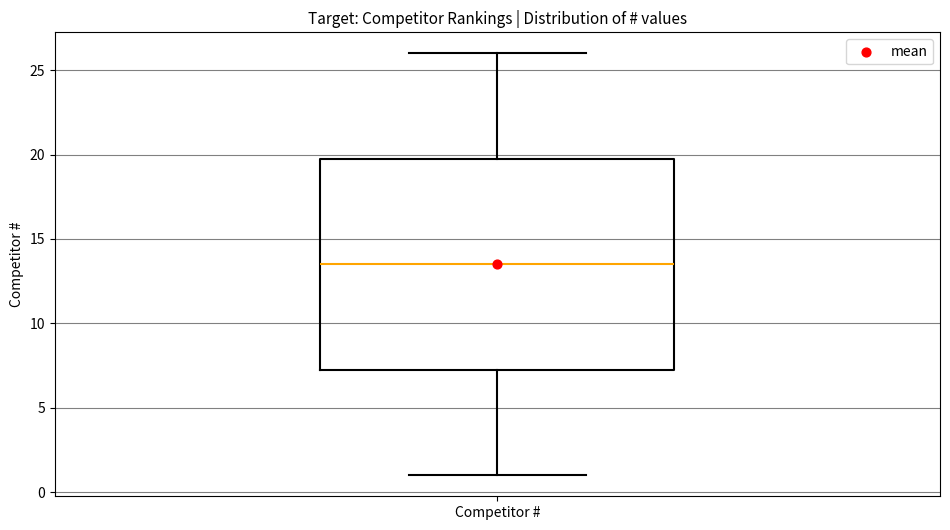

Transcribe this box plot: give where the median line is, the range the box spans, and where the two whiskers end, as read against the y-axis. The values are not printed on the chart, so give them approximately, as read against the axis.

median 13.5, box 7.5 to 20.0, whiskers 1.0 to 26.0